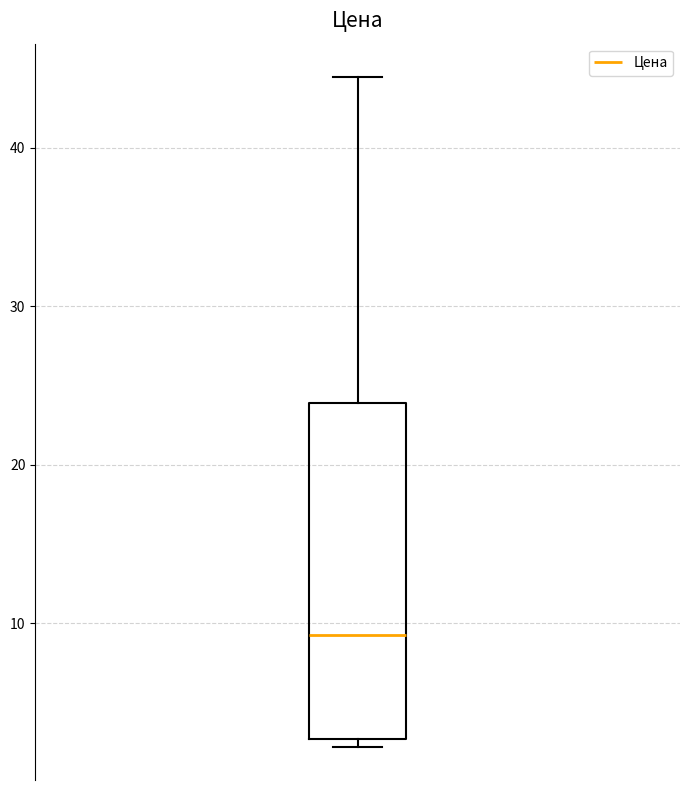

Where does the median line of the box sit on the y-axis? The values are not printed on the chart, so give them approximately, as read against the axis.

9